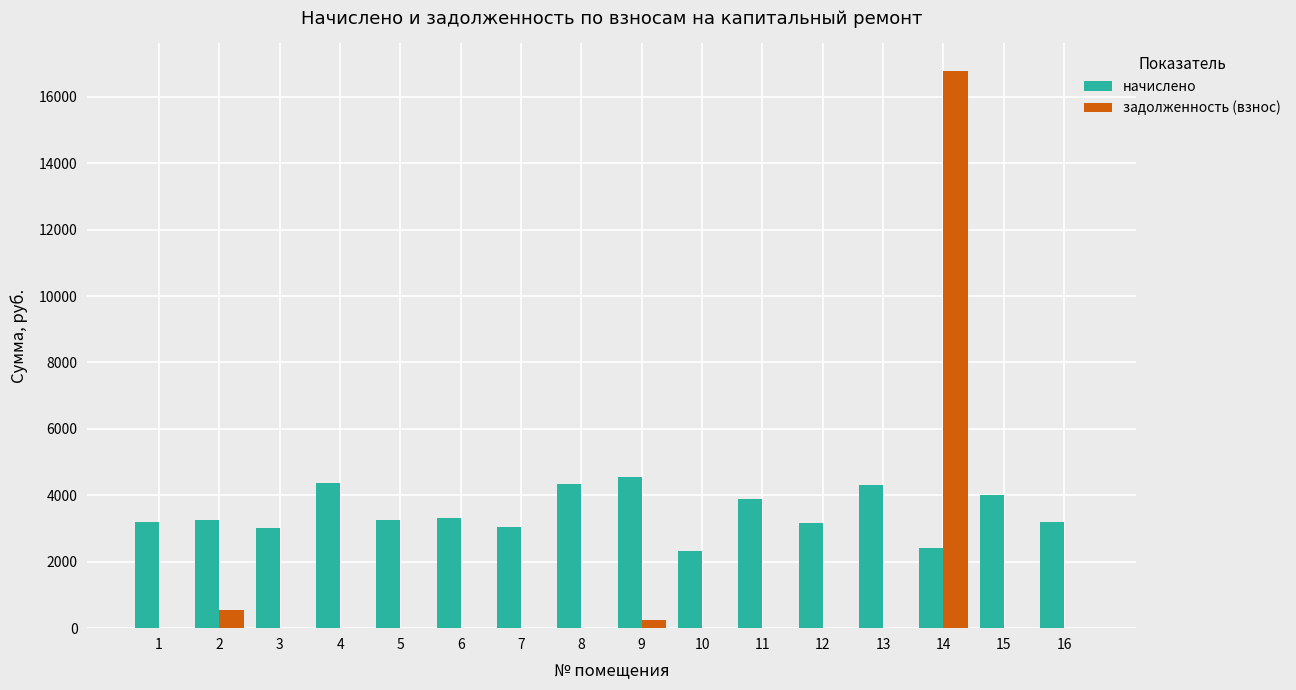

What is the greatest value displayed?

16766.6